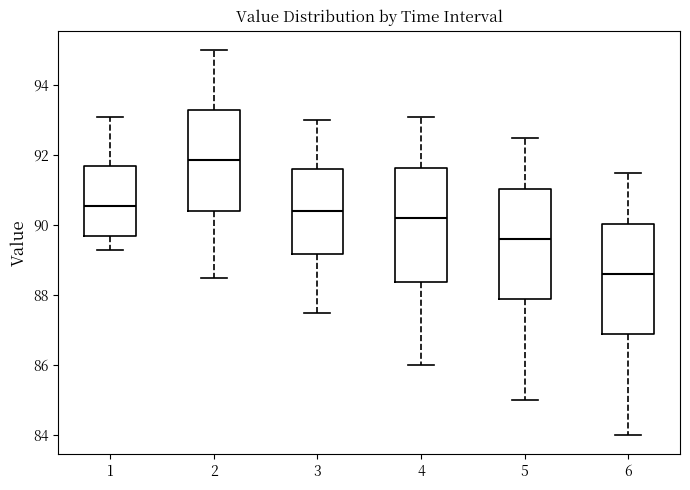

Which box's median line is the highest?

2